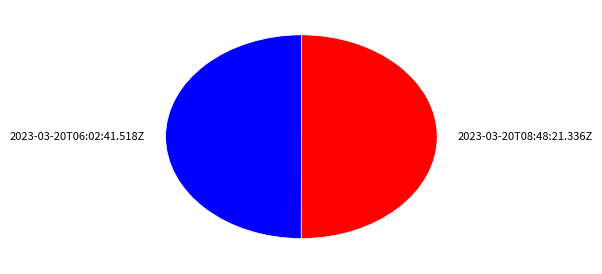

Is the sum of 2023-03-20T08:48:21.336Z and 2023-03-20T06:02:41.518Z greater than half?

Yes